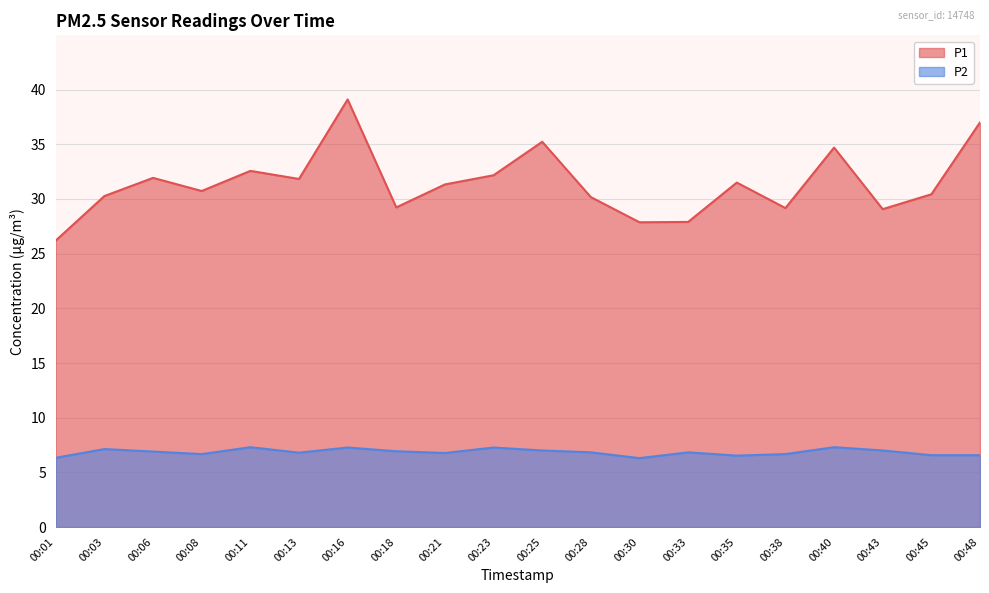

Rank the series by their maximum value, from lowest to highest.

P2, P1